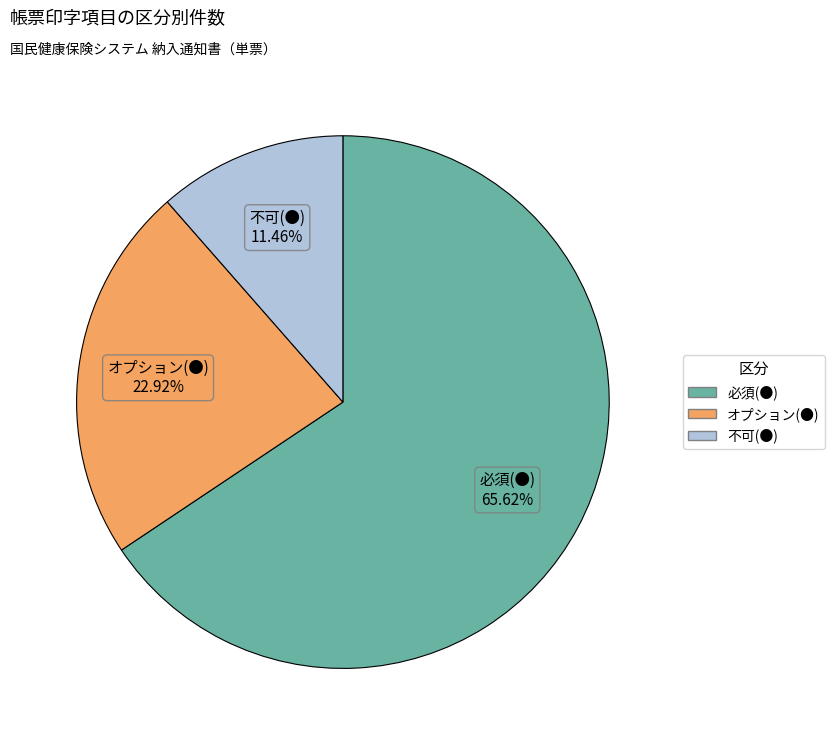

What percentage is the 不可(●) slice, to the nearest percent?

11%